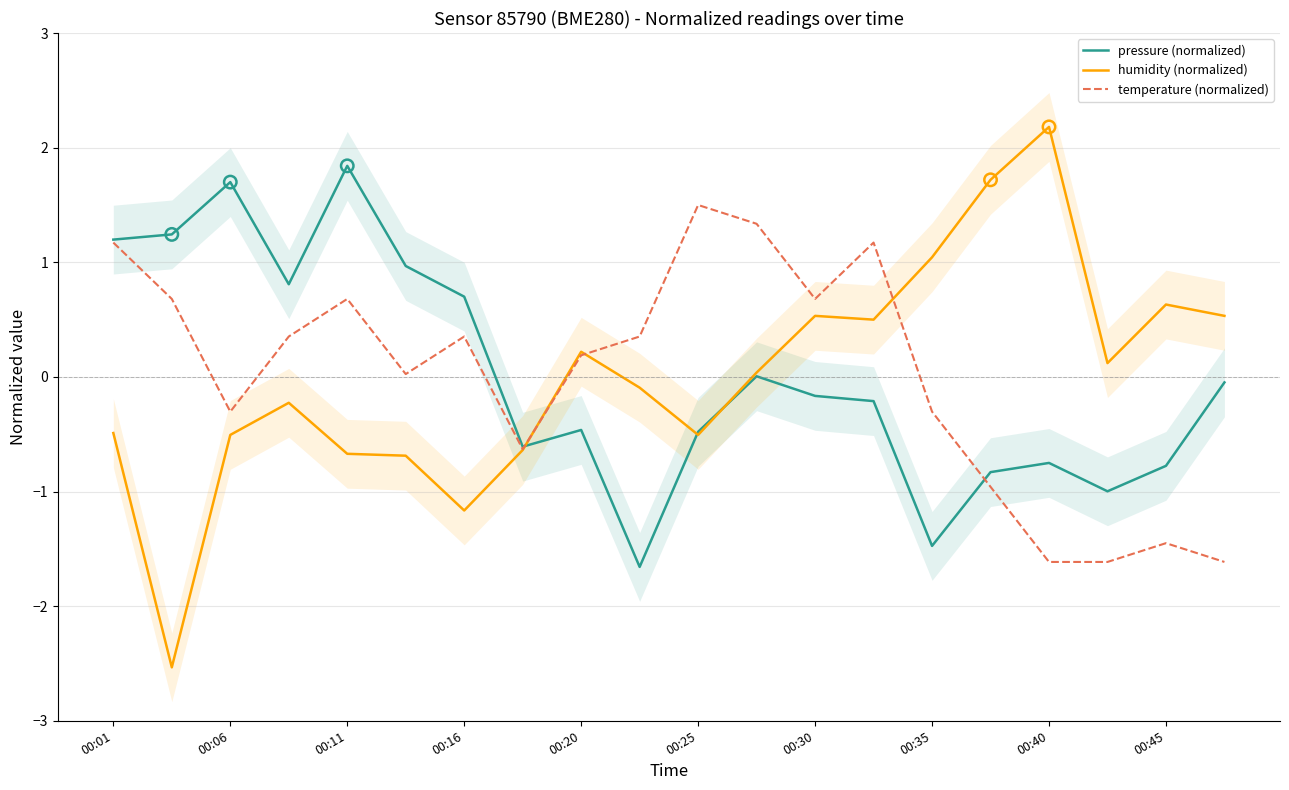

What is the total value across all series at 13?

1.5